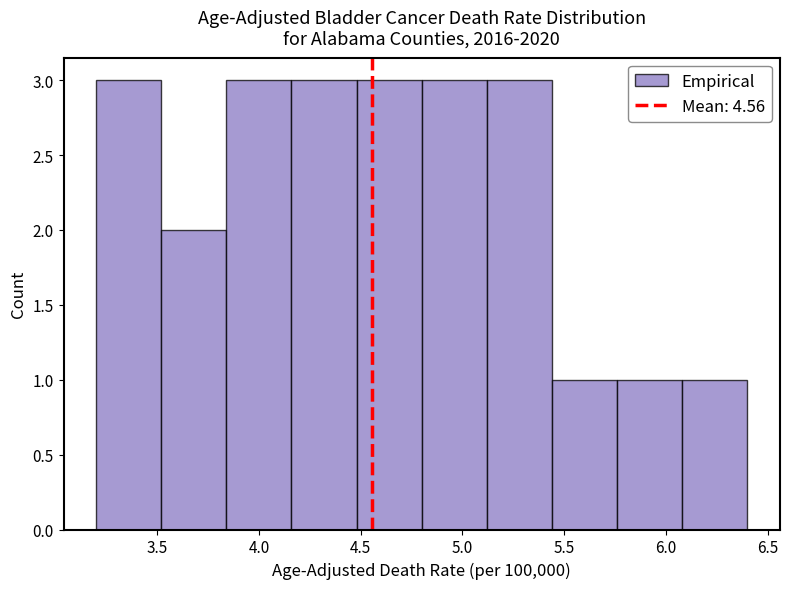

Reading left to right, transcribe this chart: for each bar, give the range it covers on the x-axis and its height. Neither the bar edges nor the heights are printed on the chart, so give them approximately, as read against the axes.

3.20 to 3.52: 3
3.52 to 3.84: 2
3.84 to 4.16: 3
4.16 to 4.48: 3
4.48 to 4.80: 3
4.80 to 5.12: 3
5.12 to 5.44: 3
5.44 to 5.76: 1
5.76 to 6.08: 1
6.08 to 6.40: 1